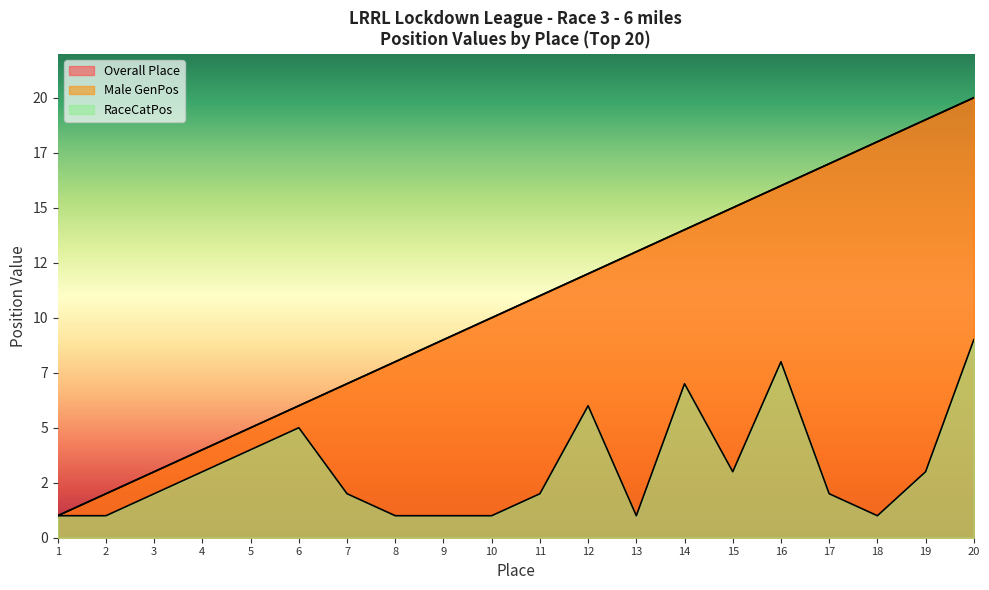

True or false: Female GenPos and Male GenPos intersect in this chart.

False